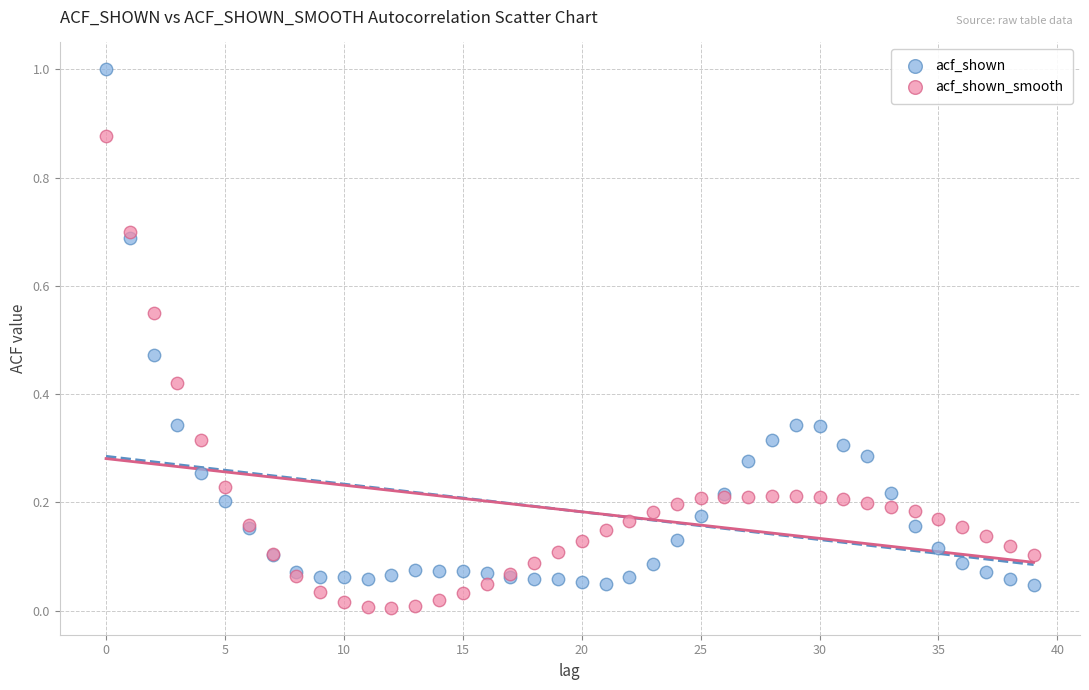

Which series reaches the maximum Y coordinate?

acf_shown